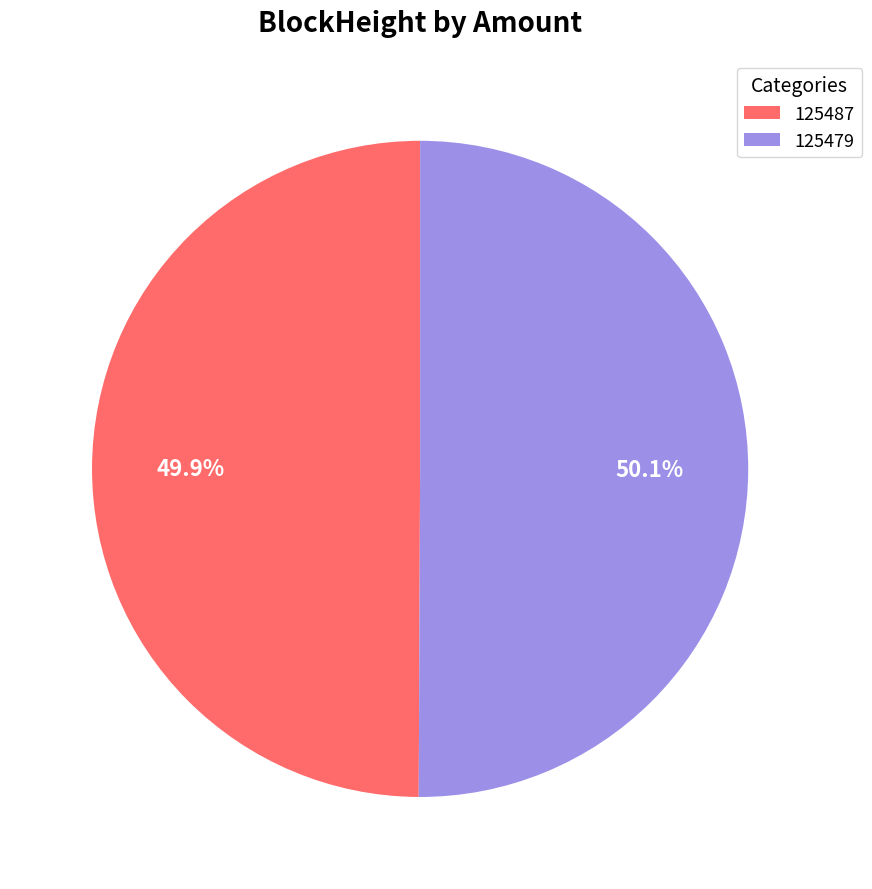

What is the total percentage of 125479 and 125487?

100.0%